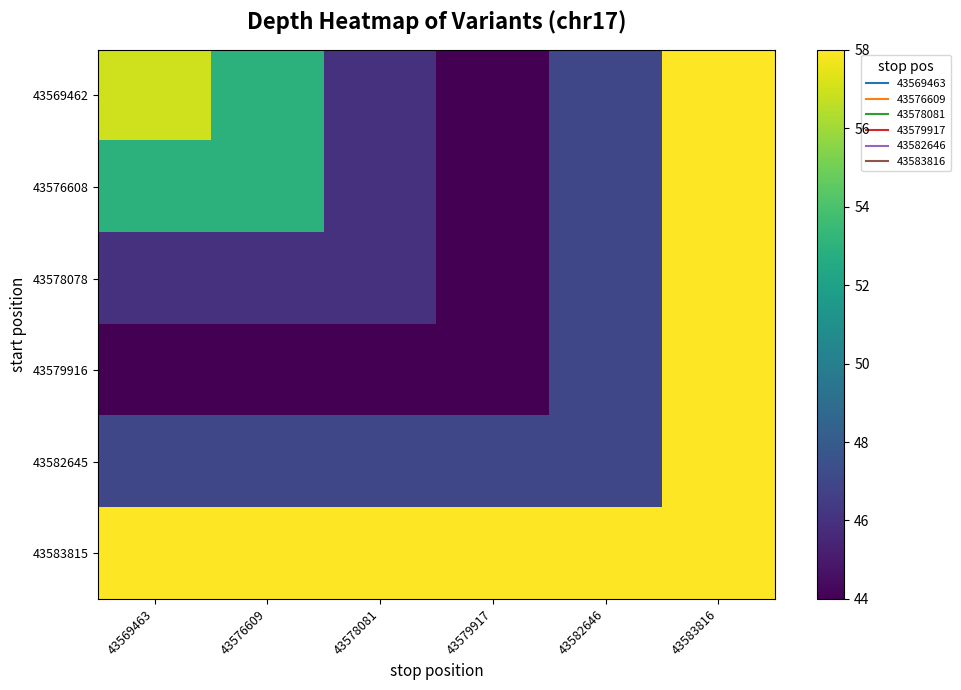

How many categories are shown in the chart?

6